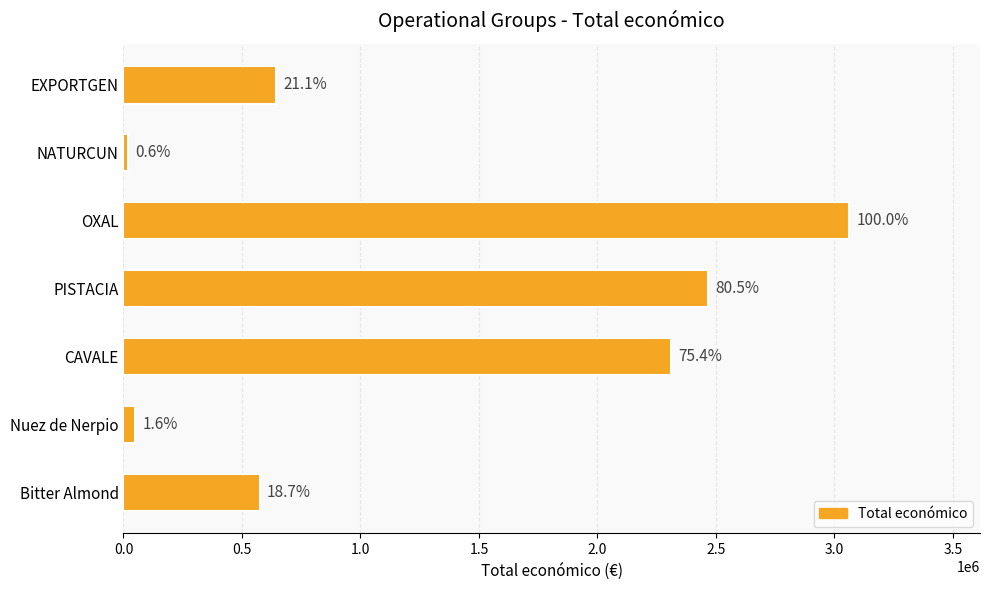

What is the smallest value displayed?

19478